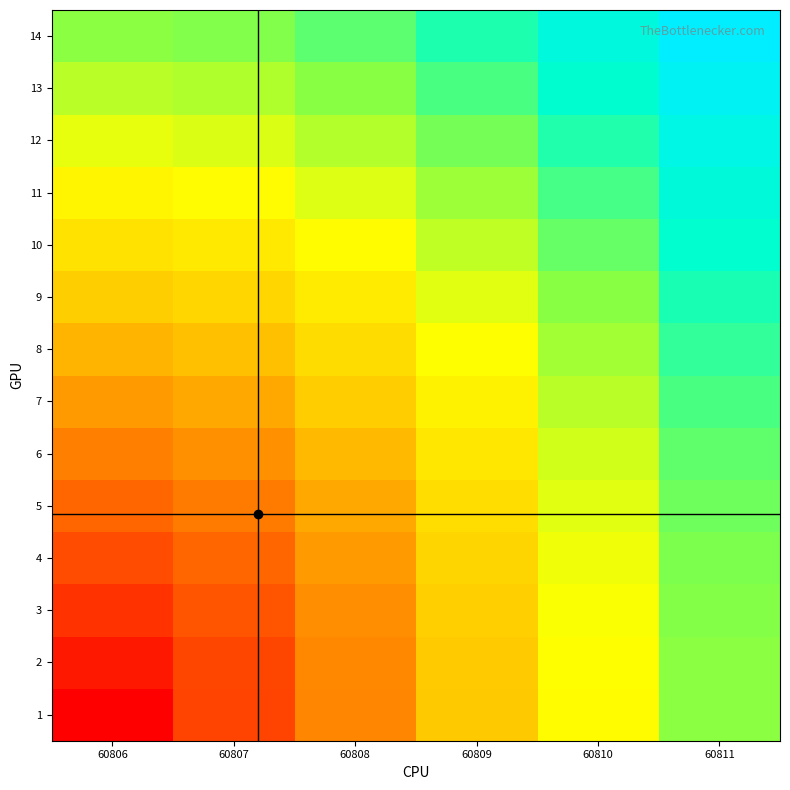

Which series has the largest total across all categories?

14